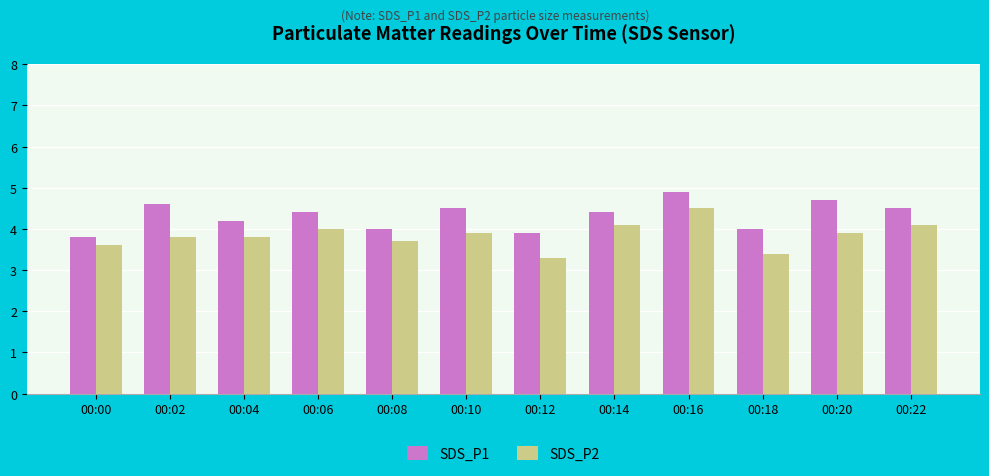

Reading left to right, list all the values displayed in this chart.

SDS_P1: 00:00=3.8	00:02=4.6	00:04=4.2	00:06=4.4	00:08=4.0	00:10=4.5	00:12=3.9	00:14=4.4	00:16=4.9	00:18=4.0	00:20=4.7	00:22=4.5
SDS_P2: 00:00=3.6	00:02=3.8	00:04=3.8	00:06=4.0	00:08=3.7	00:10=3.9	00:12=3.3	00:14=4.1	00:16=4.5	00:18=3.4	00:20=3.9	00:22=4.1